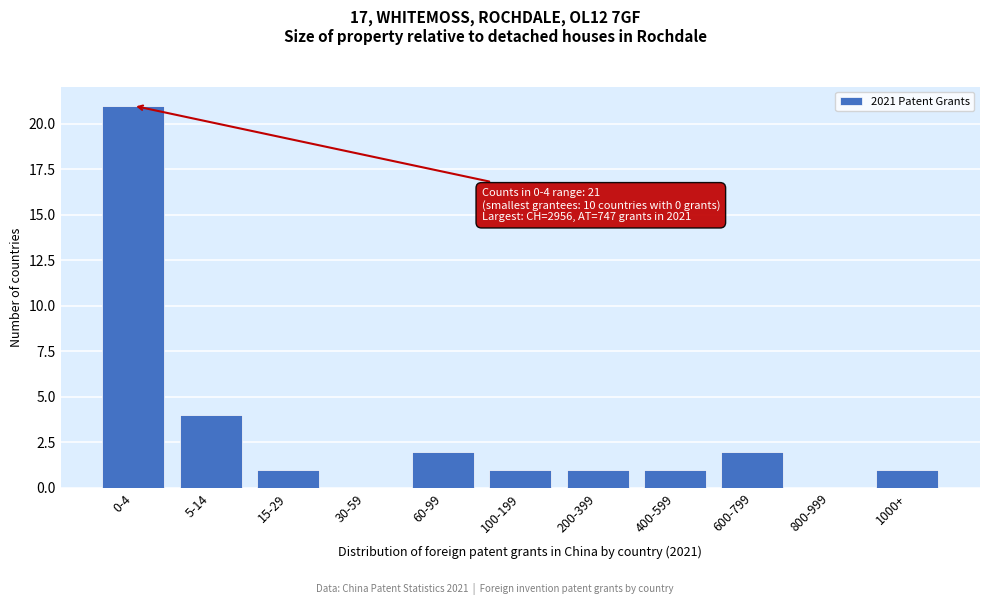

Reading left to right, what are all the values shown in this chart?

0-4=21	5-14=4	15-29=1	30-59=0	60-99=2	100-199=1	200-399=1	400-599=1	600-799=2	800-999=0	1000+=1